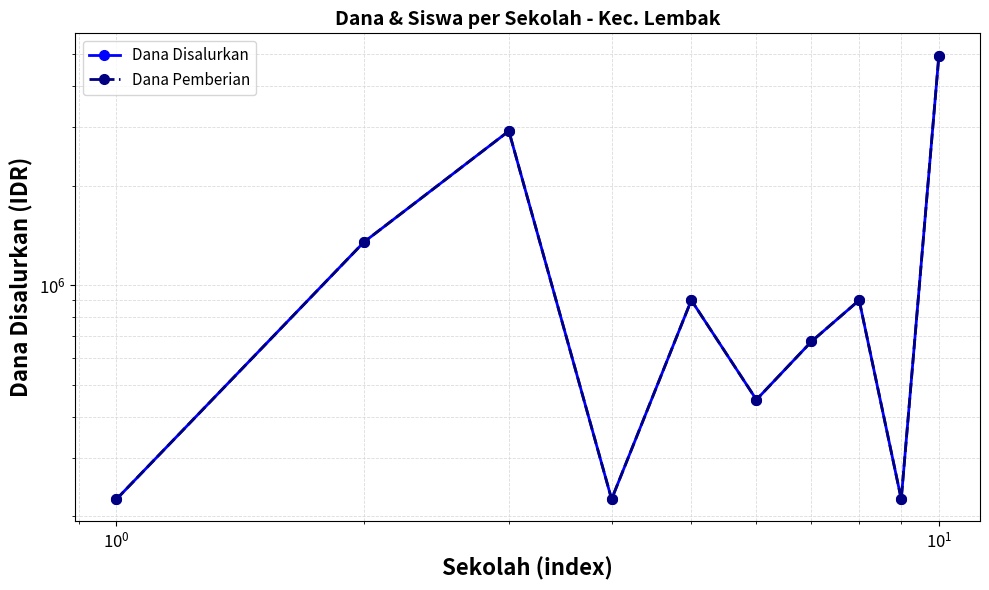

What position from the left is 9?

10